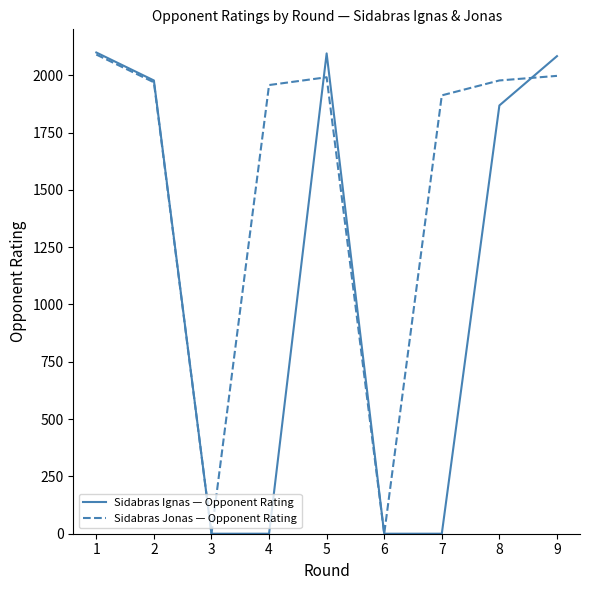

At which category does Sidabras Jonas — Opponent Rating reach its first local peak?

5